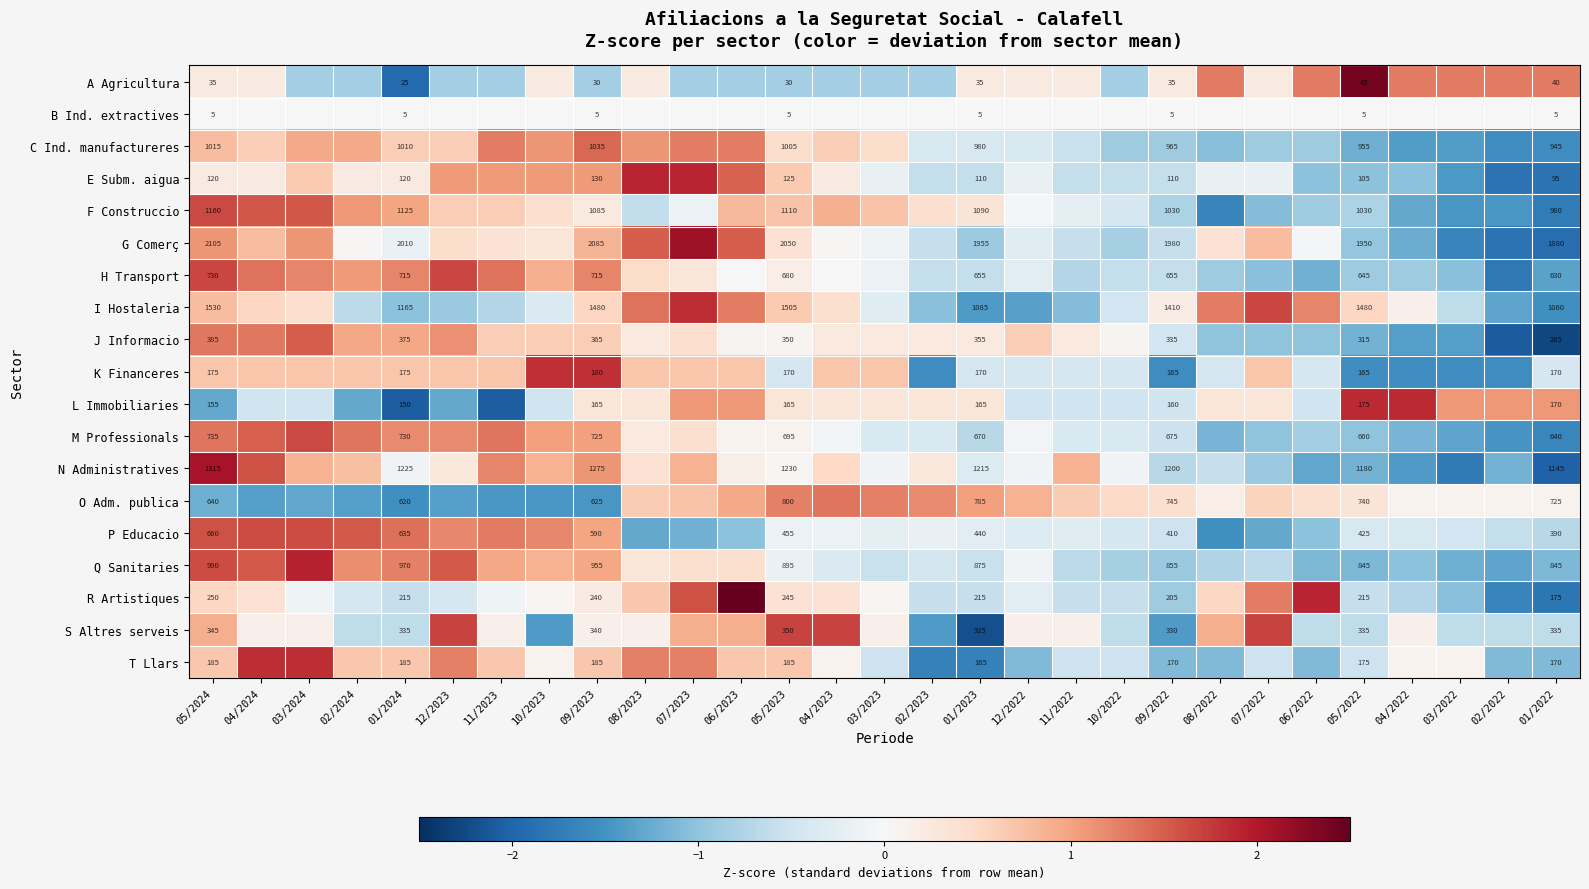

At which label does I Hostaleria reach its peak?

07/2023